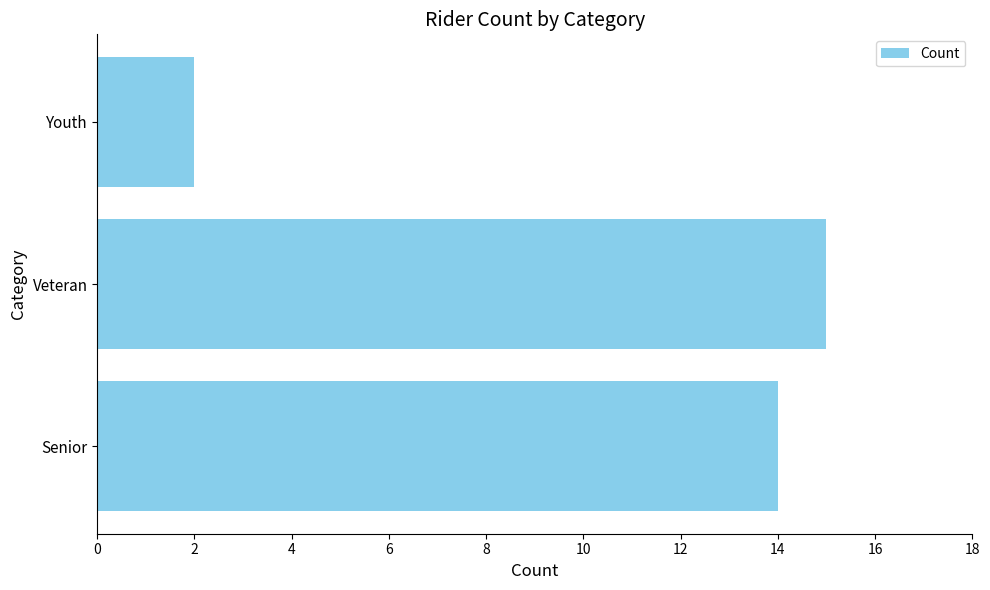

What is the difference between the maximum and second lowest values?

1